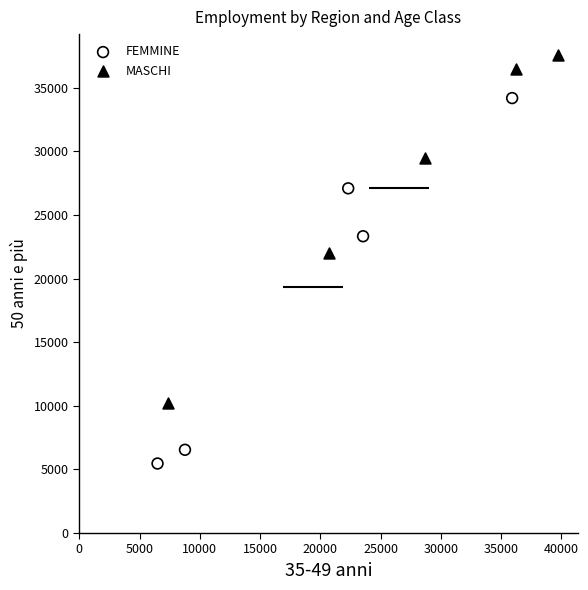

Which series contains the highest Y value?

MASCHI